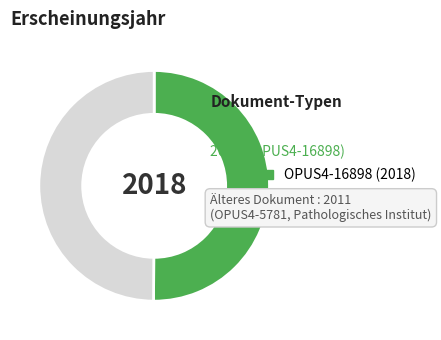

How many slices are in this pie chart?

2